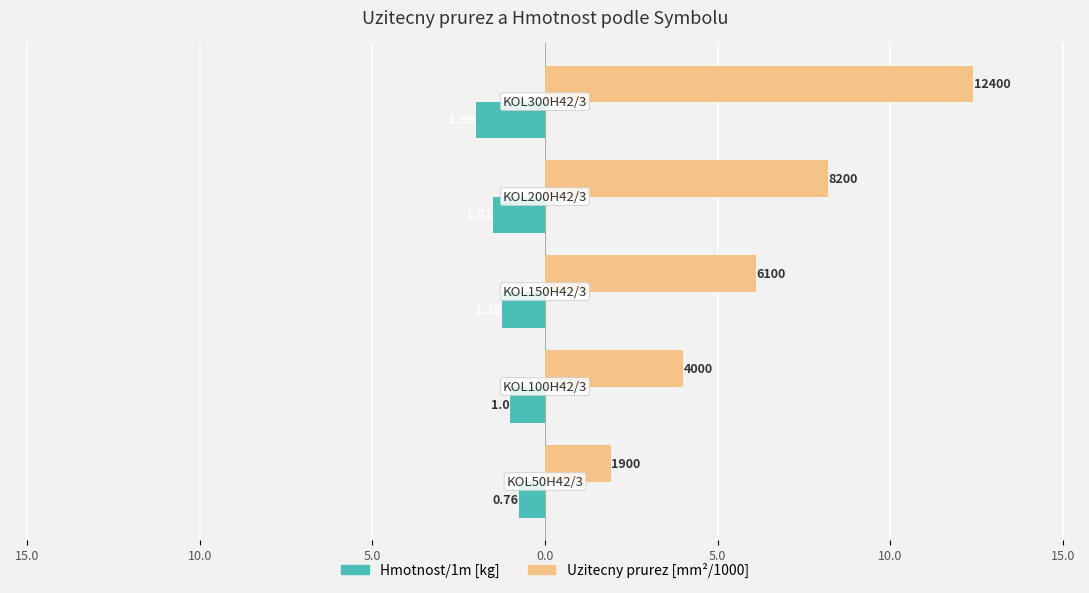

How many bars are there in total?

10